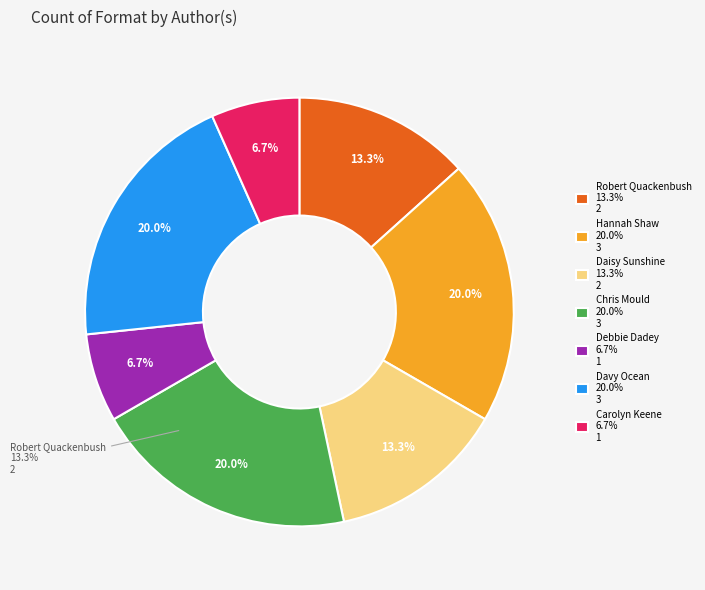

To the nearest percent, what is the combined percentage of Debbie Dadey and Davy Ocean?

27%